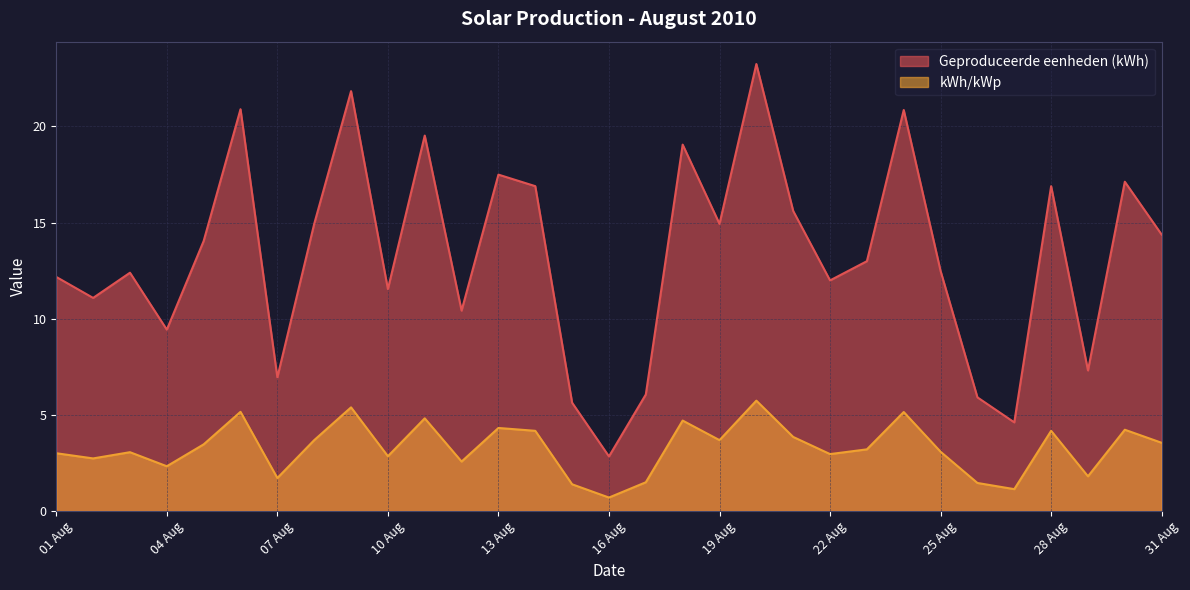

How many categories are shown in the chart?

31